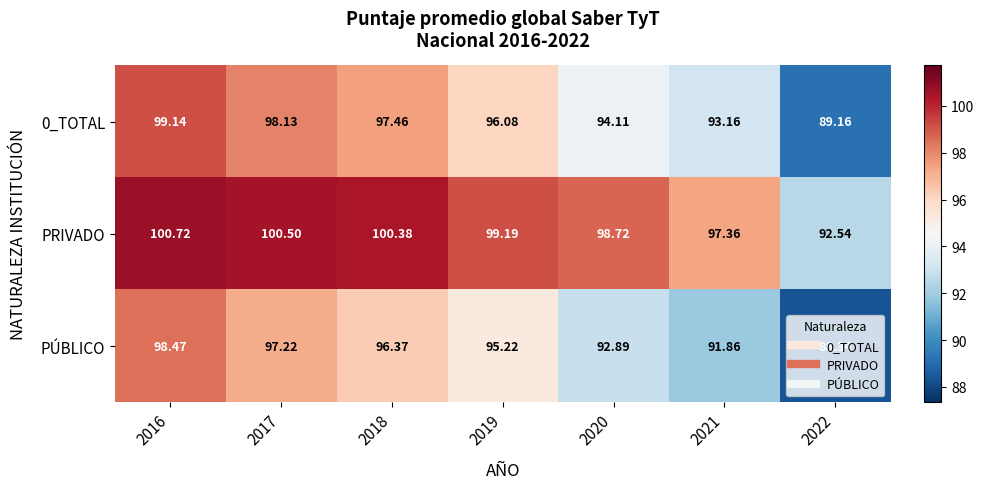

What is the difference between the highest and lowest values at 2020?

5.8